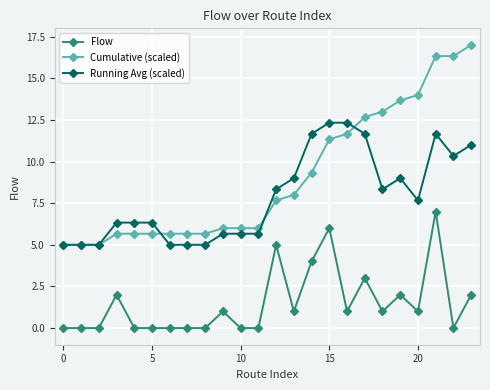

What is the highest value of the Cumulative (scaled) series?

17.0